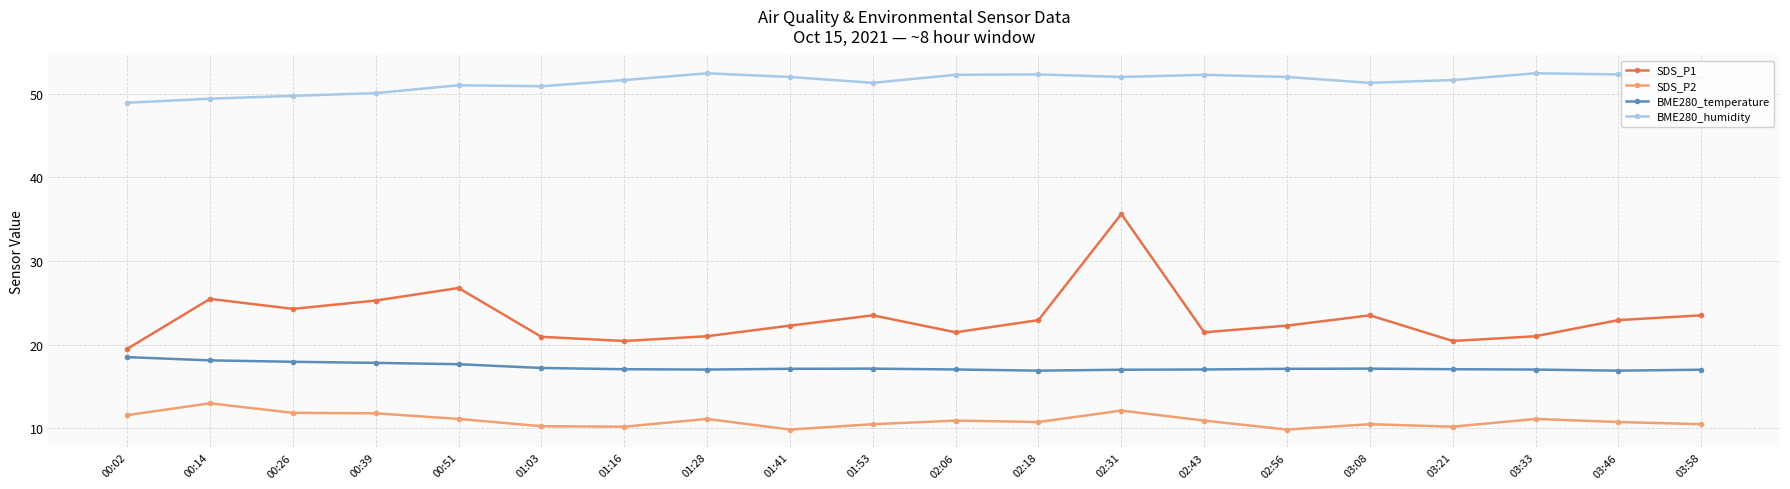

True or false: SDS_P2 has a value of 10.2 at 01:03.

True